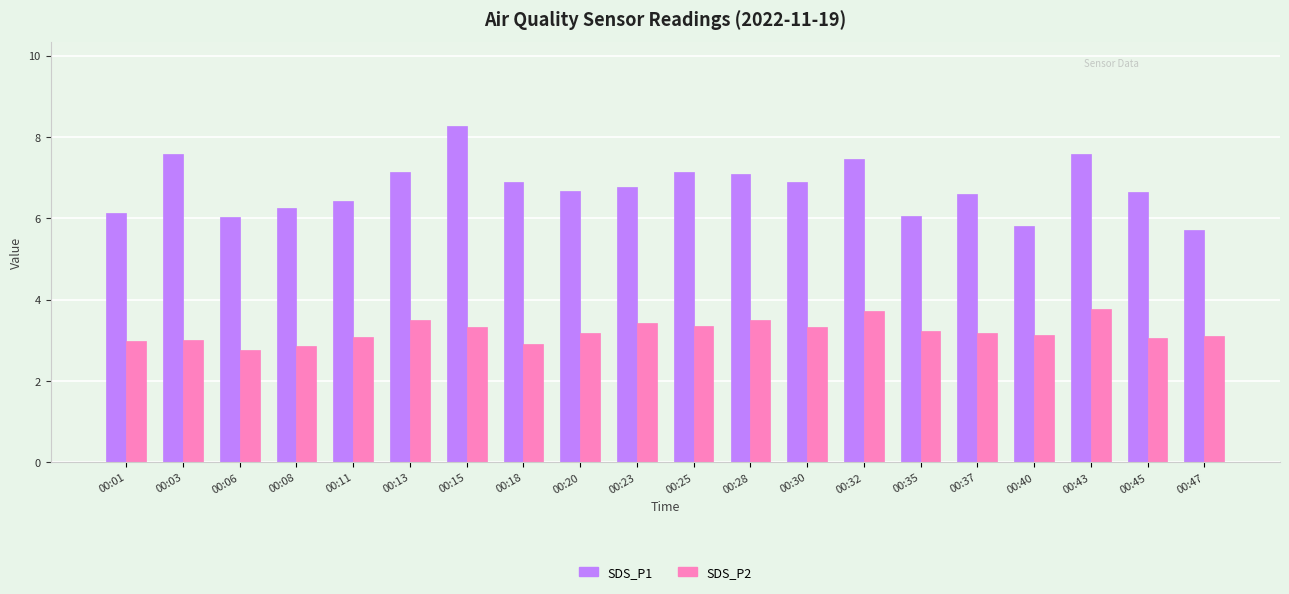

True or false: SDS_P2 has a value of 3.3 at 00:30.

True